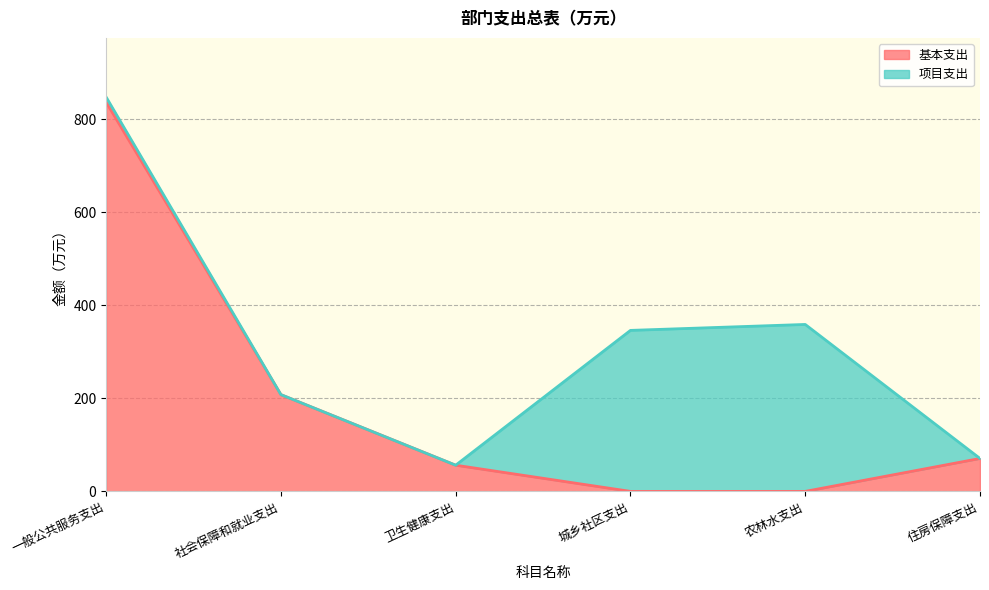

What is the value of the 1st point from the left?

837.0